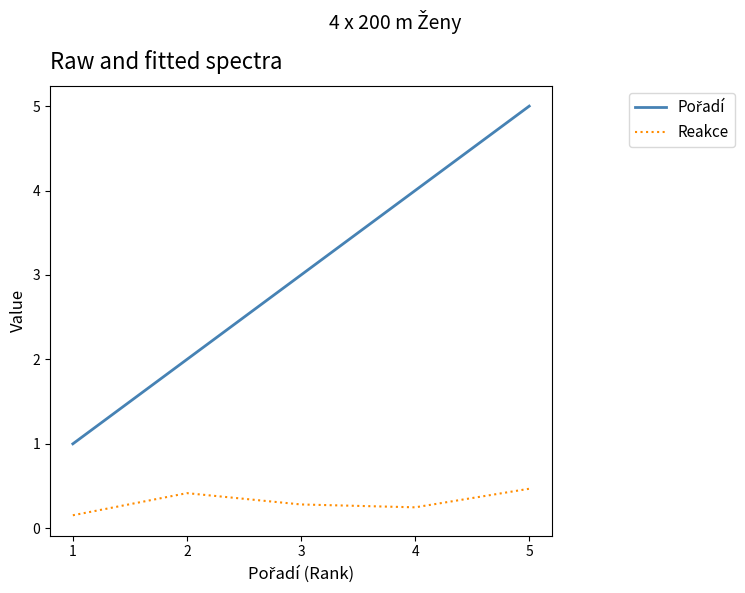

What is the total value across all series at 4?

4.2